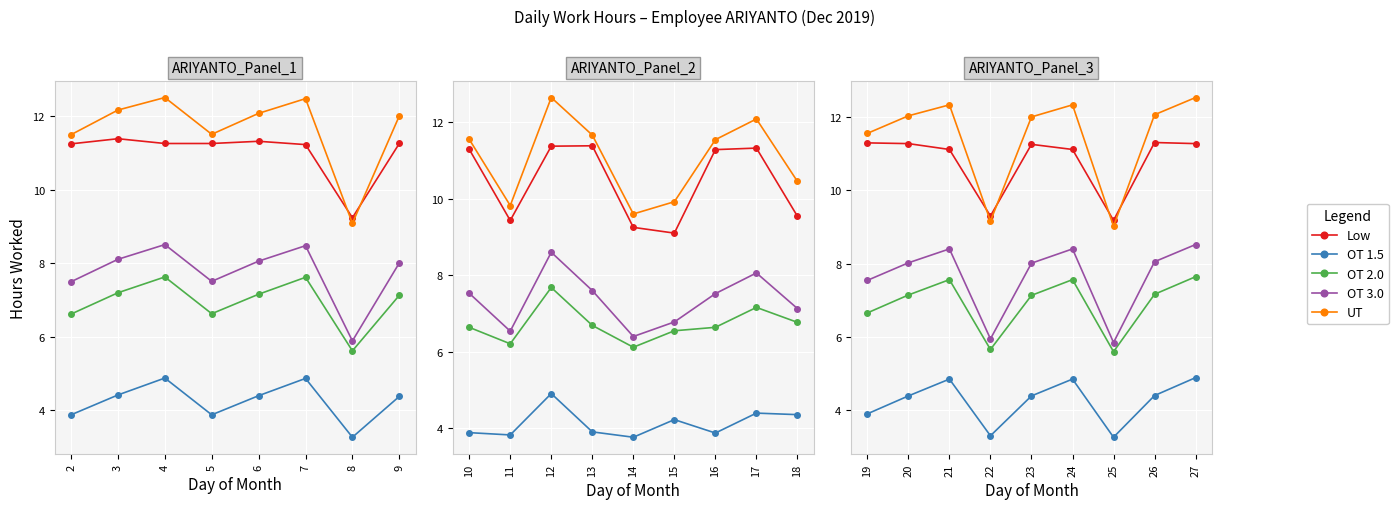

In Low, how many points are lower than both neighbors (excluding endpoints)?

2